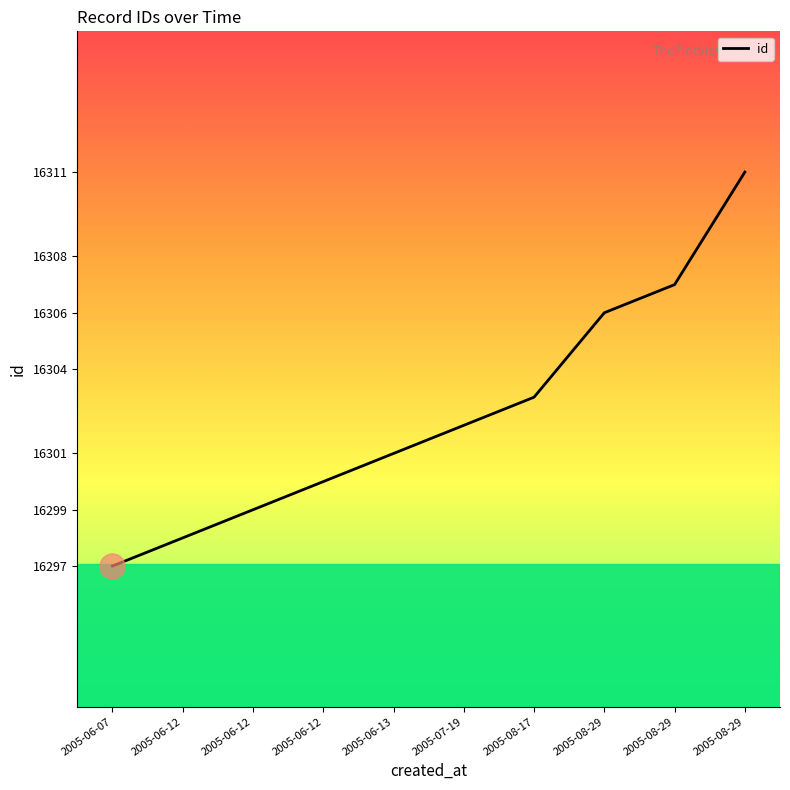

What is the value of the 6th point from the left?

16302